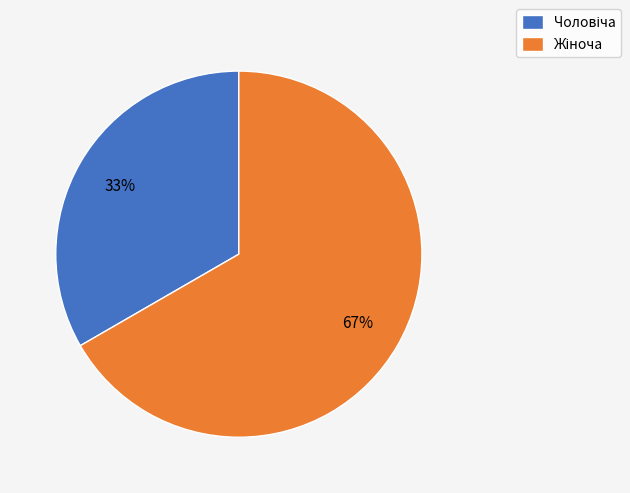

To the nearest percent, what is the average slice percentage?

50%